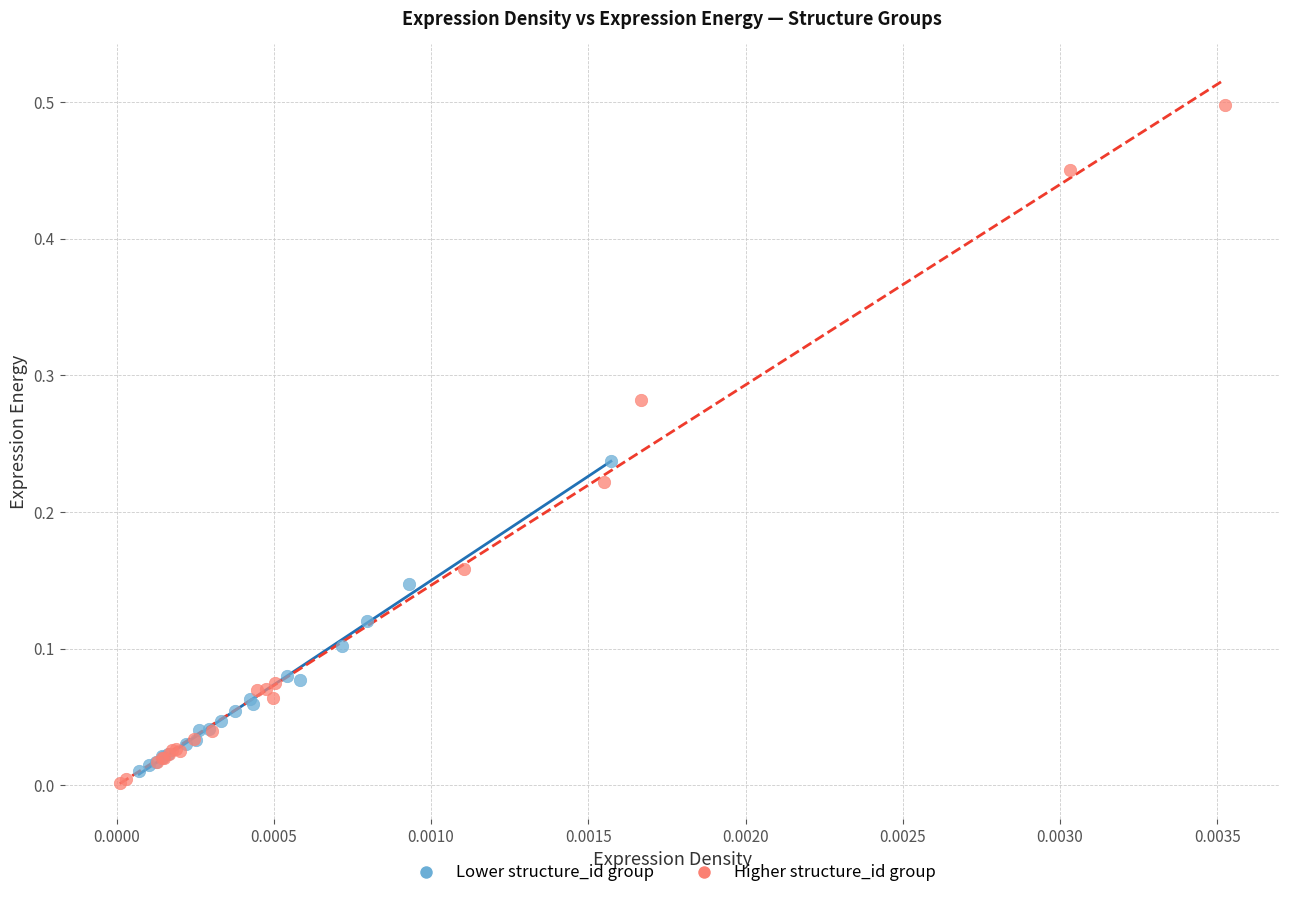

Which series has the largest Y range (max minus min)?

Higher structure_id group